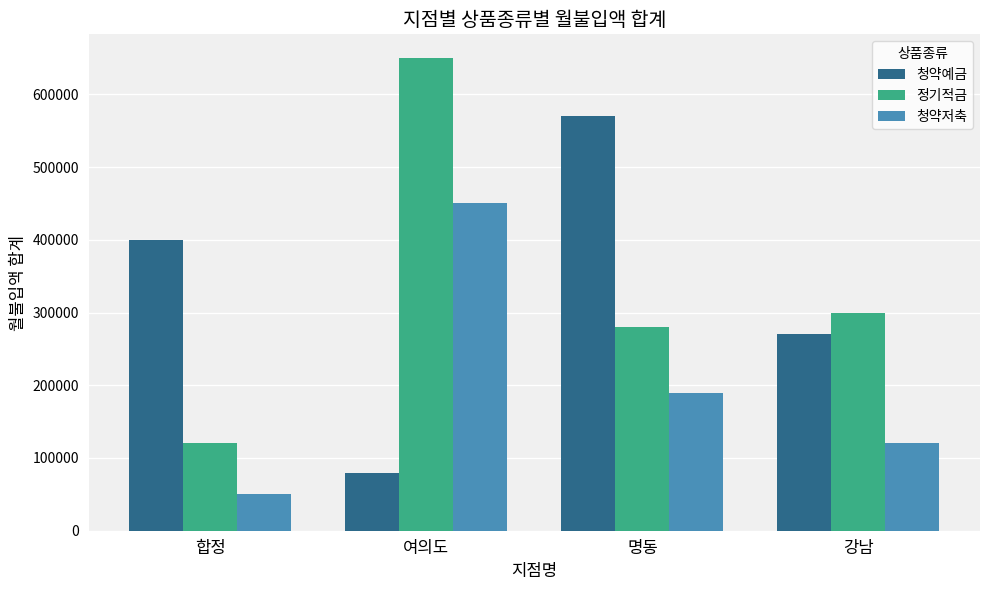

What is the average value of the 정기적금 series?

337500